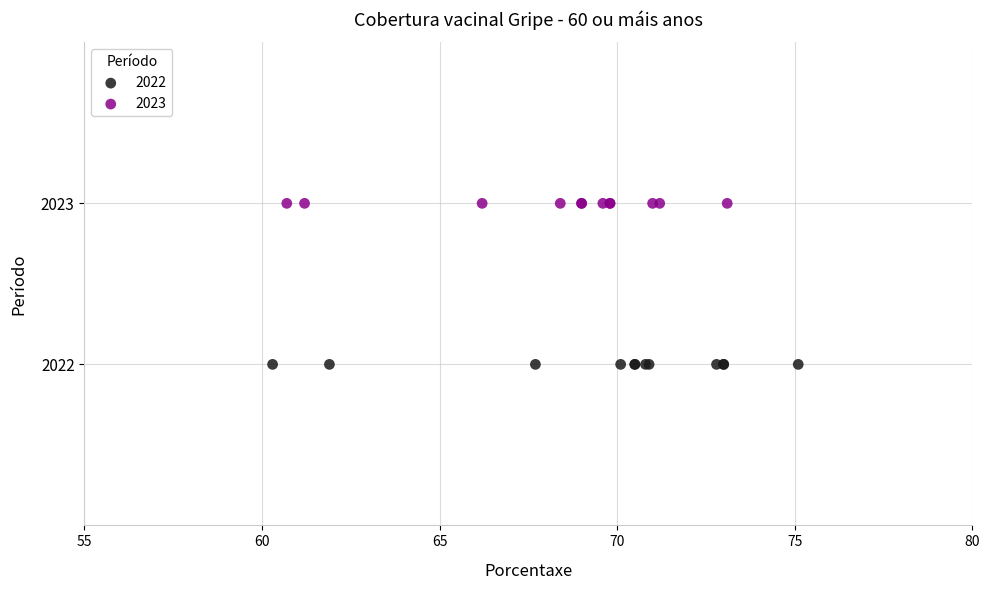

Which series reaches the maximum Y coordinate?

2023